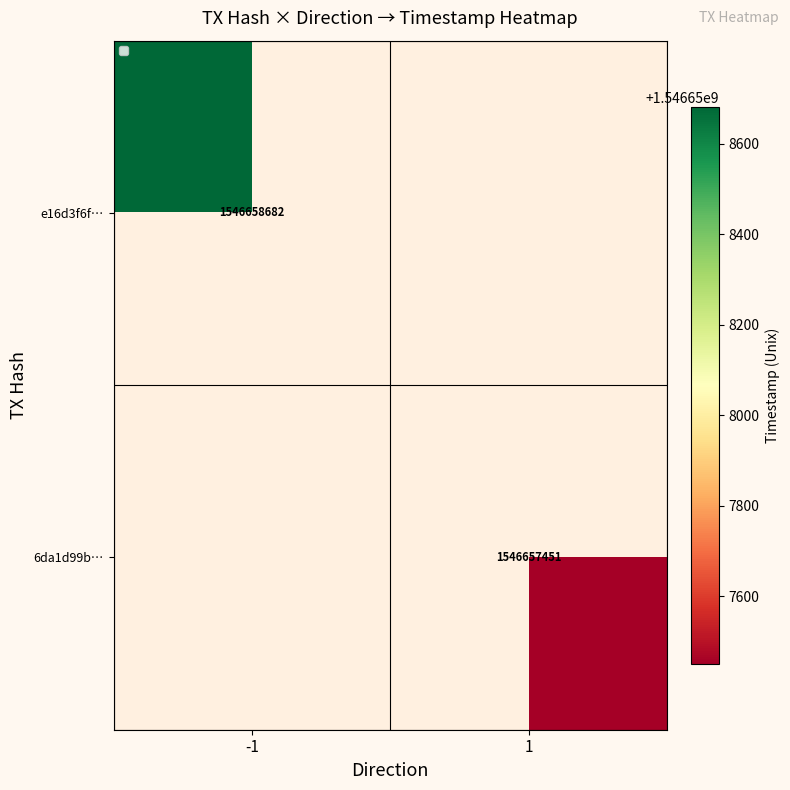

Is the value of e16d3f6ff532d271e05558305d70a09eab52da0 at 0 greater than the value of 6da1d99b9687a6567cbd6d5cb31eb4d8438417a at 0?

No